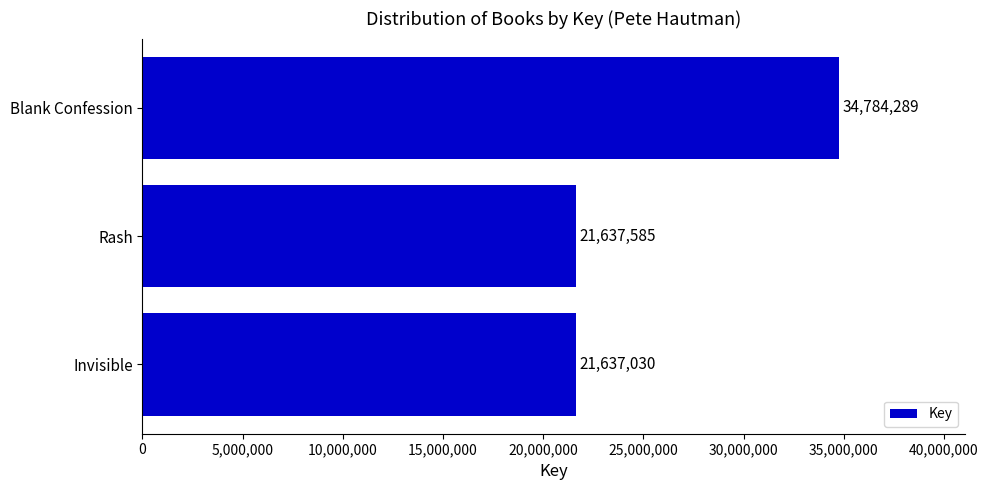

Count the number of data series in this chart.

1